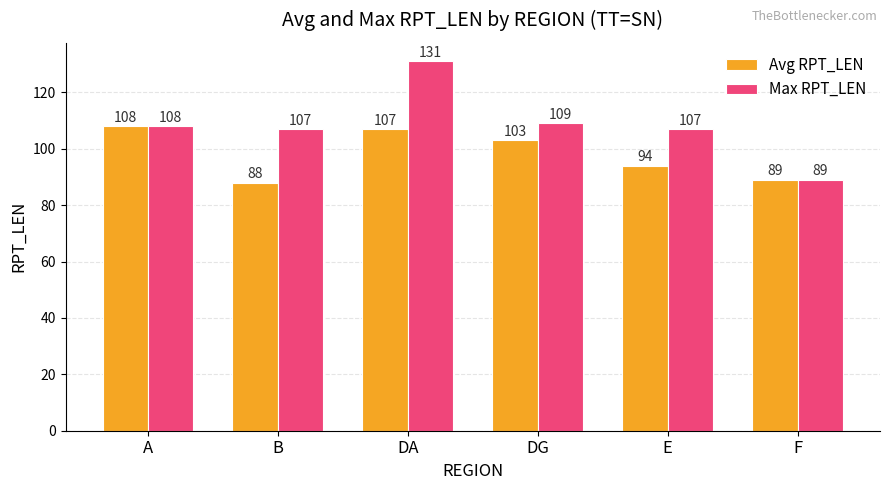

Reading left to right, what are all the values shown in this chart?

Avg RPT_LEN: 108	88	107	103	94	89
Max RPT_LEN: 108	107	131	109	107	89